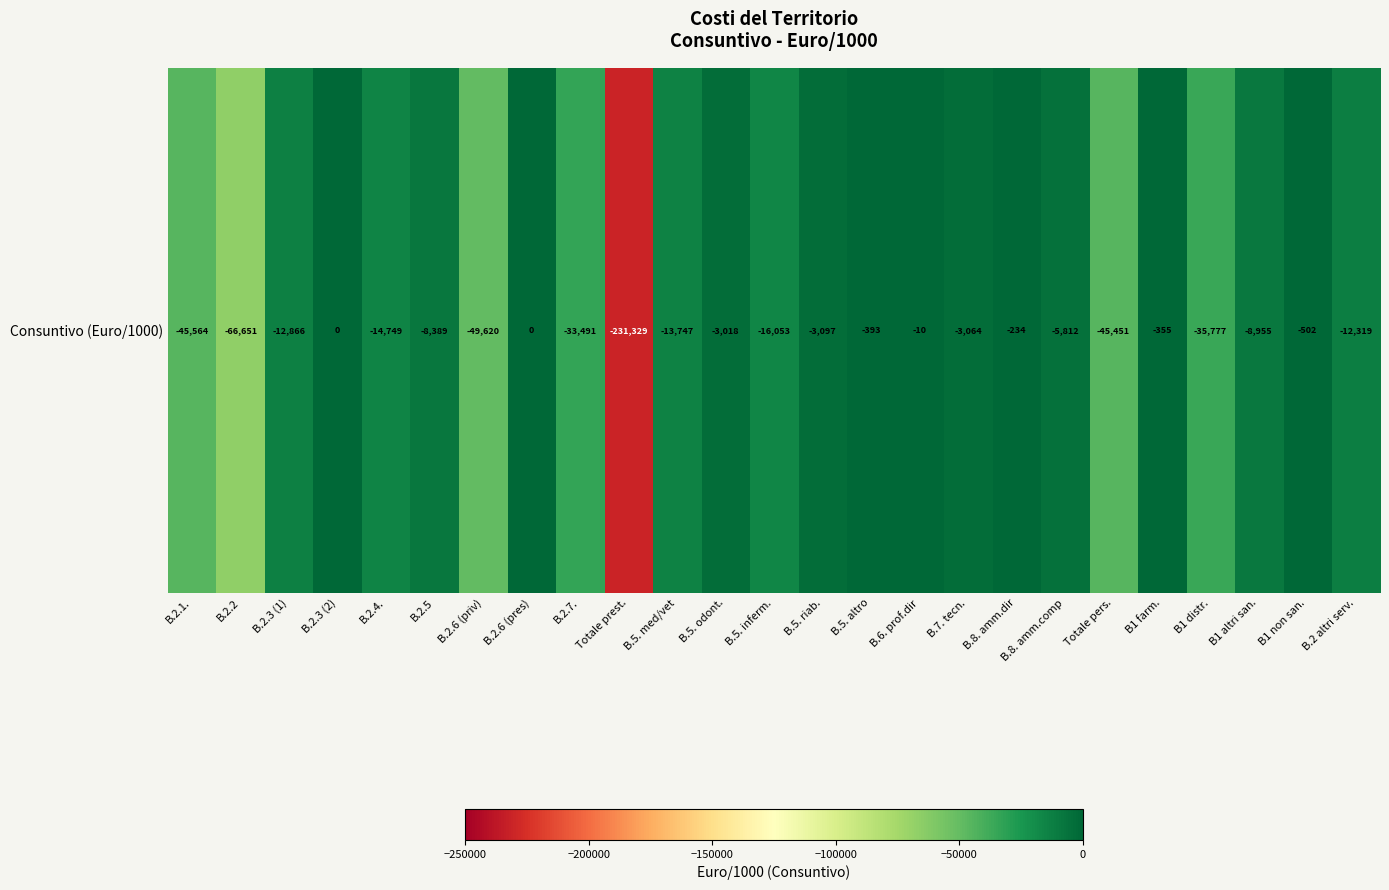

At which label does the data first exceed -8954?

B.2.3 (2)